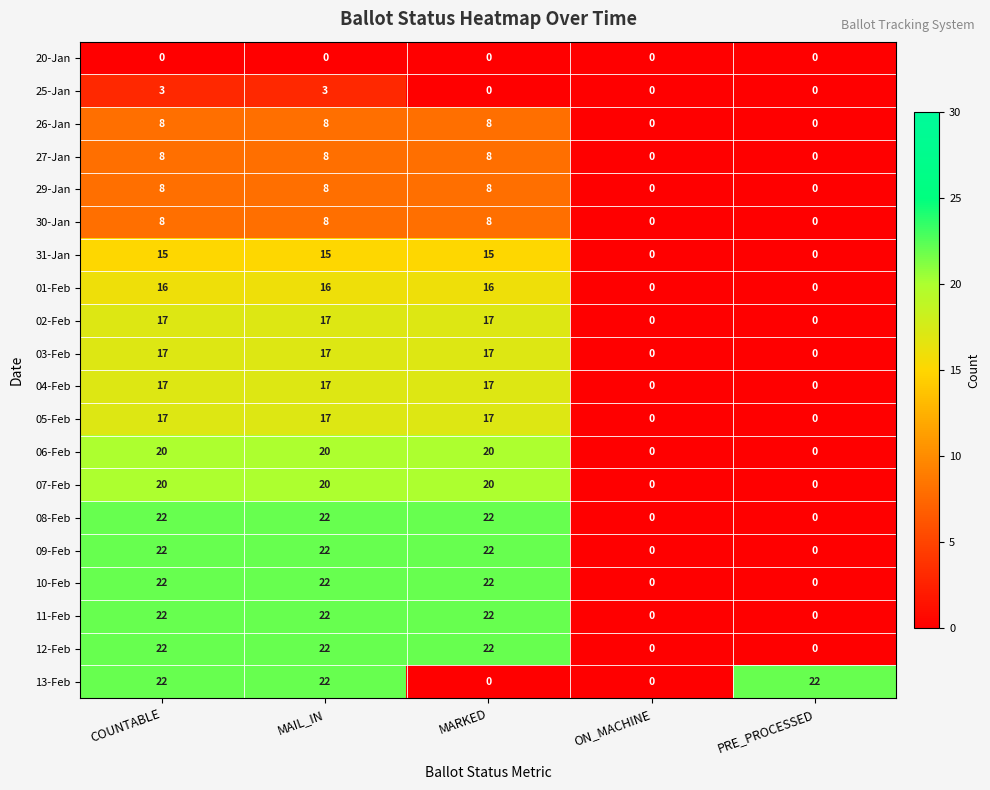

How many data points in 04-Feb are less than 17?

2